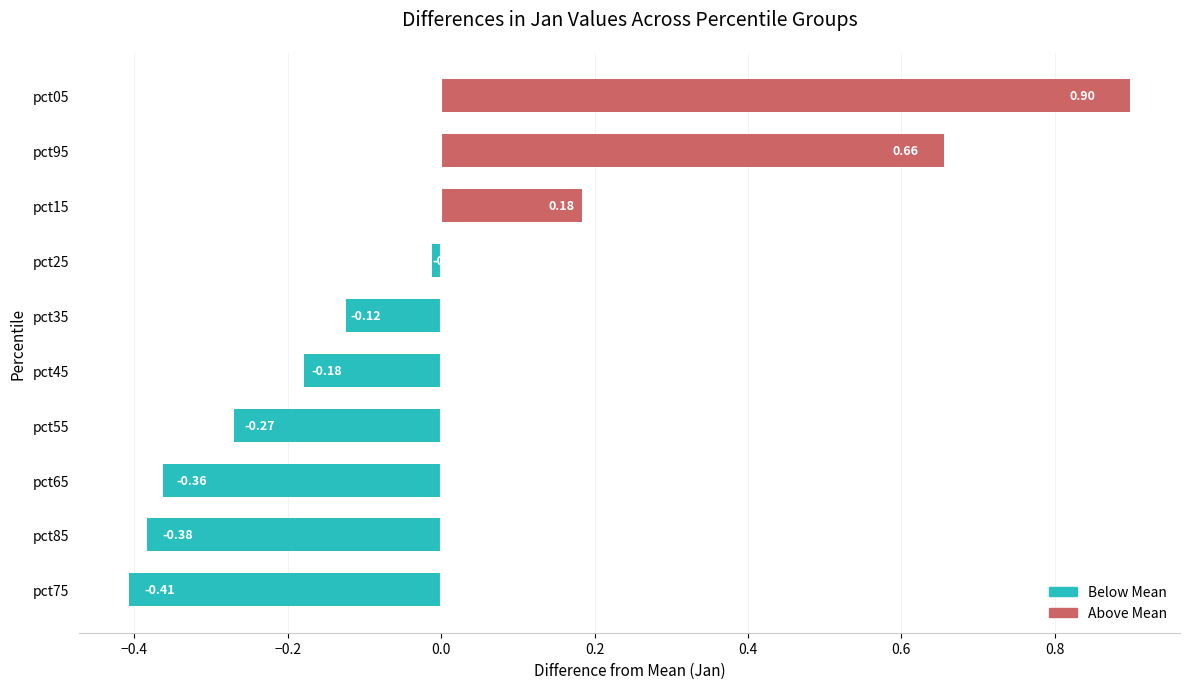

Rank the categories by value from lowest to highest.

pct75, pct85, pct65, pct55, pct45, pct35, pct25, pct15, pct95, pct05